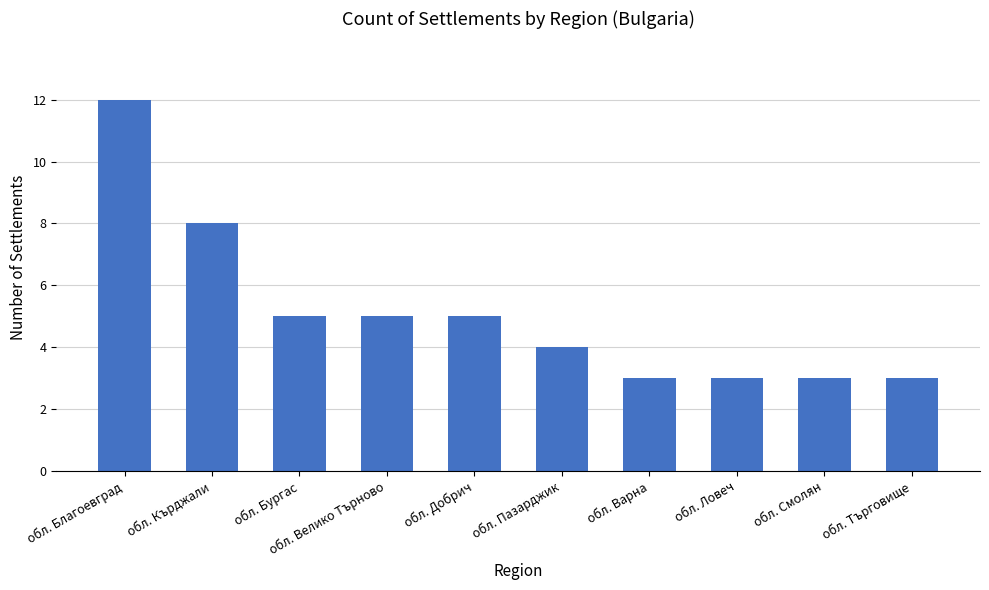

What is the minimum value shown in the chart?

3